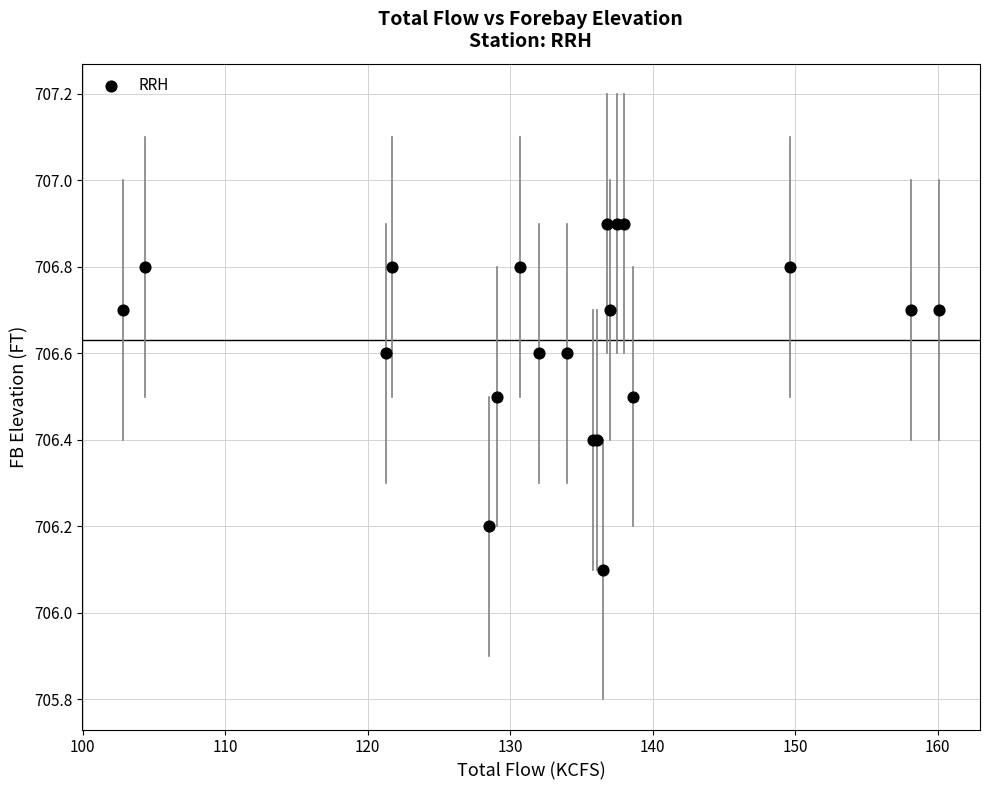

What Y value in the scatter plot is closest to 706?

706.1